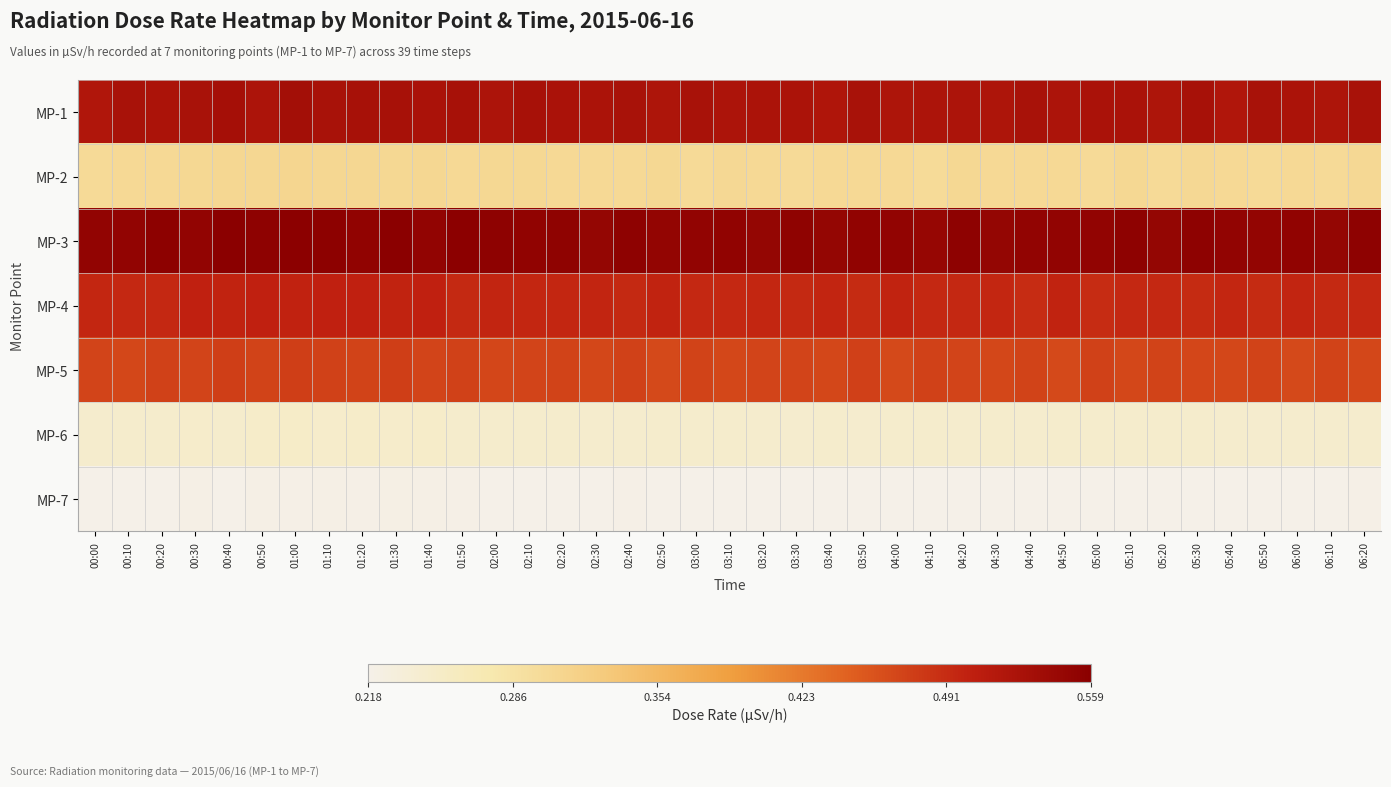

Count the number of categories in the chart.

39